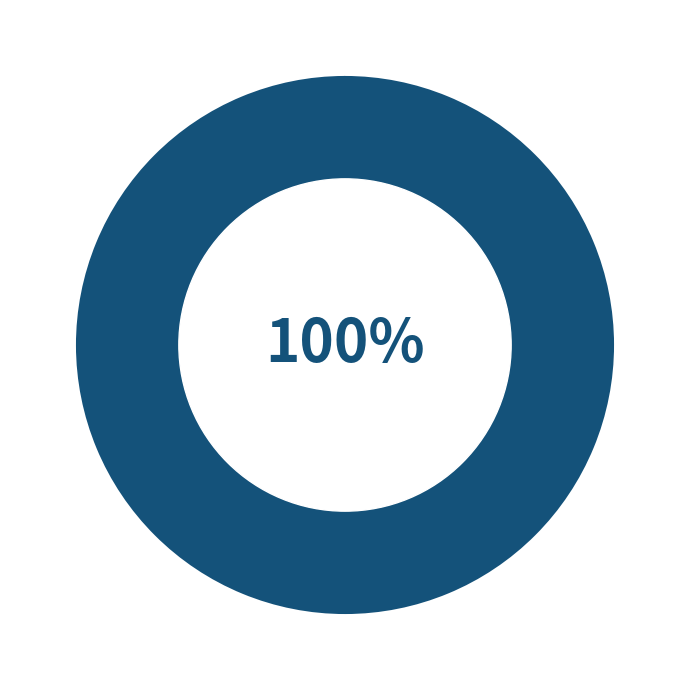

To the nearest percent, what is the average slice percentage?

50%